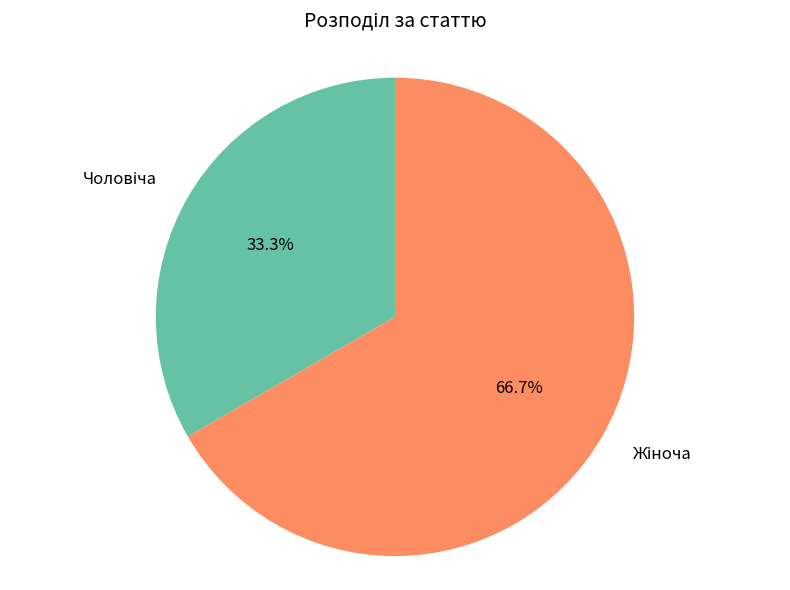

Does any single category account for the majority?

Yes